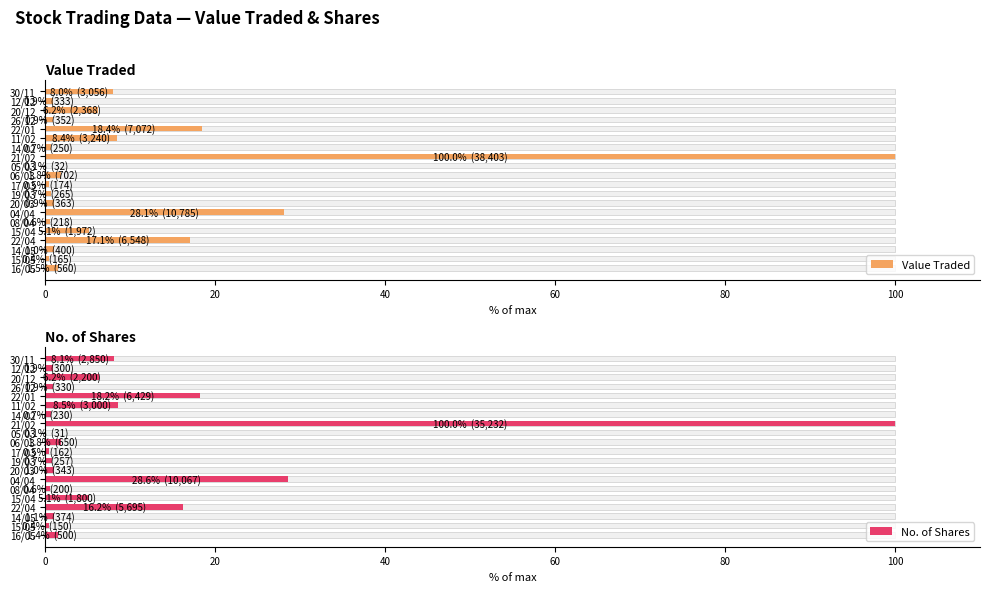

What are all the series names shown in the legend?

Value Traded, No. of Shares